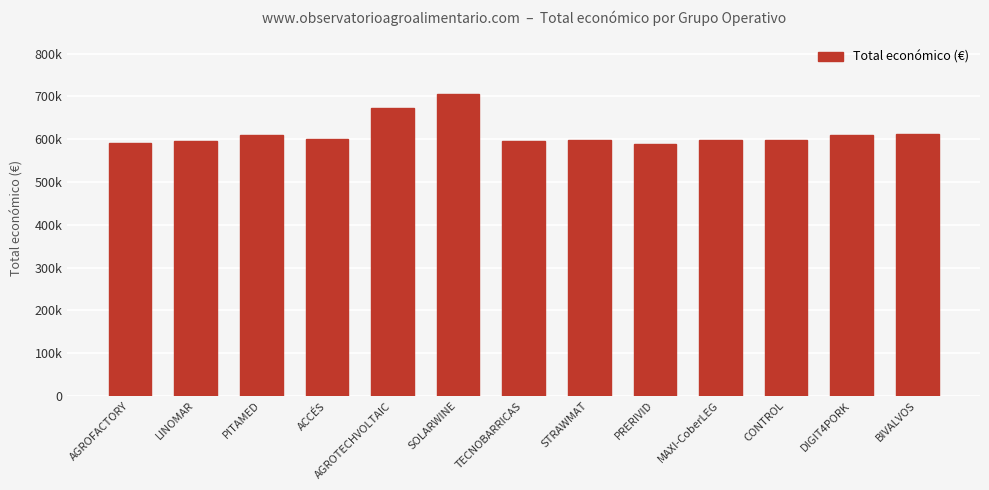

Are the bars horizontal?

No